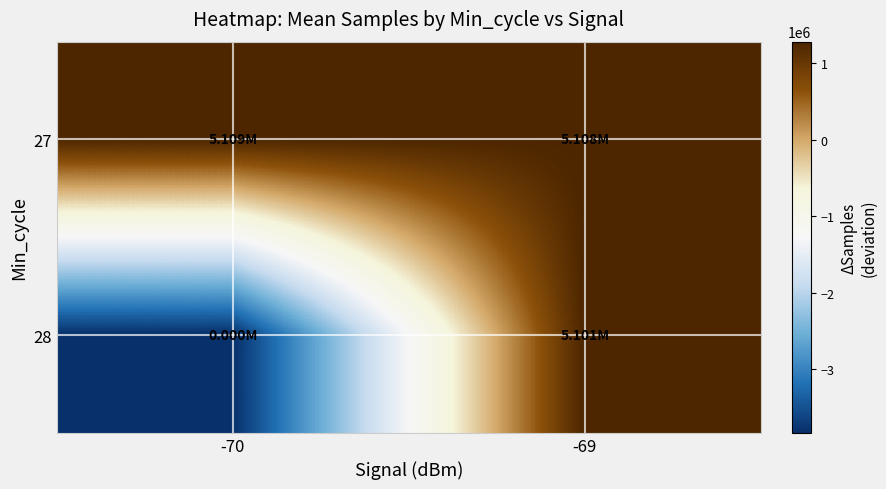

At which category does the chart reach its minimum across all series?

-70